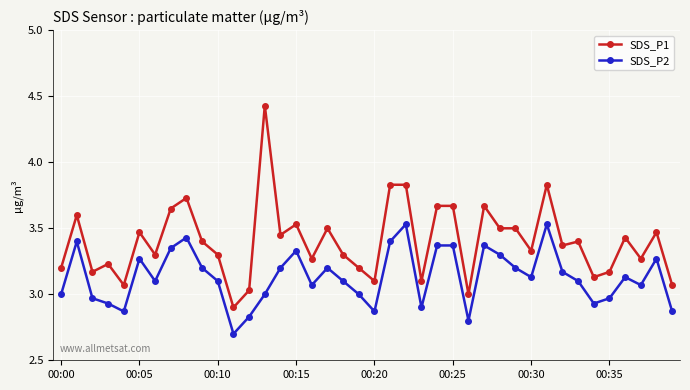

True or false: SDS_P1 and SDS_P2 cross at least once.

False